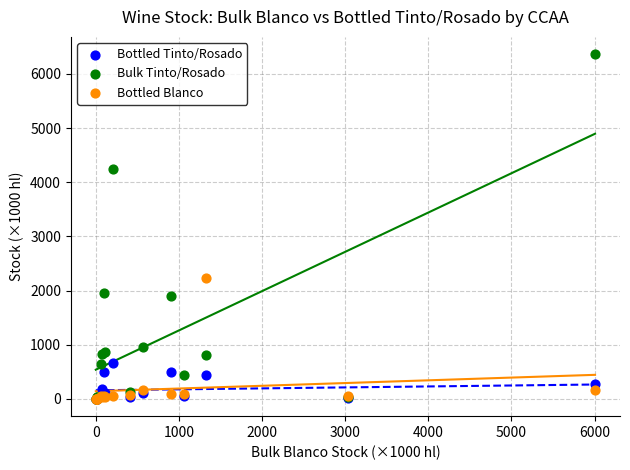

Which series has the largest Y range (max minus min)?

Bulk Tinto/Rosado